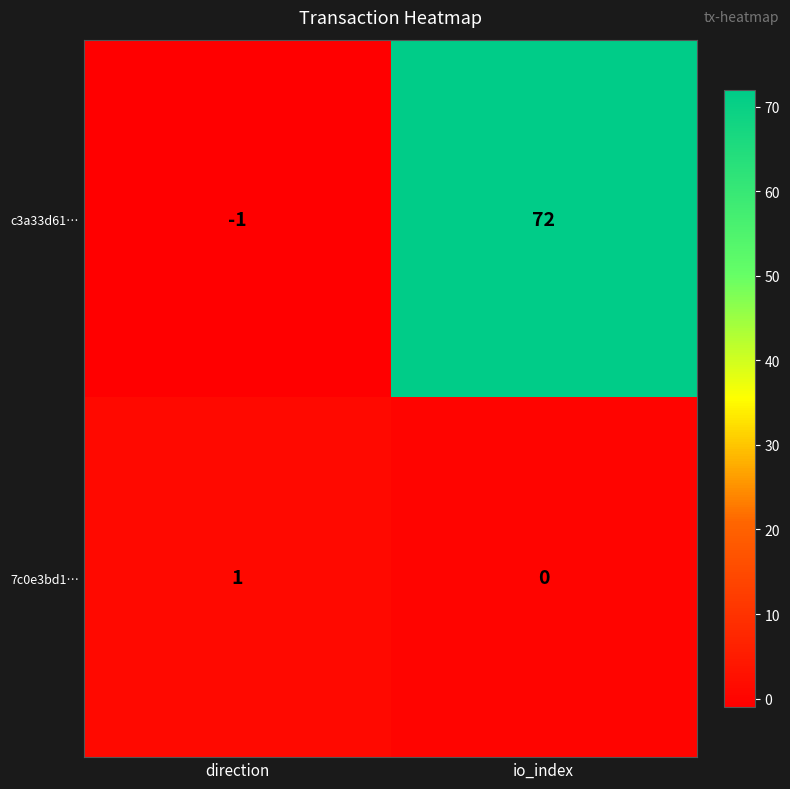

Which series changed the most between direction and io_index?

c3a33d61…